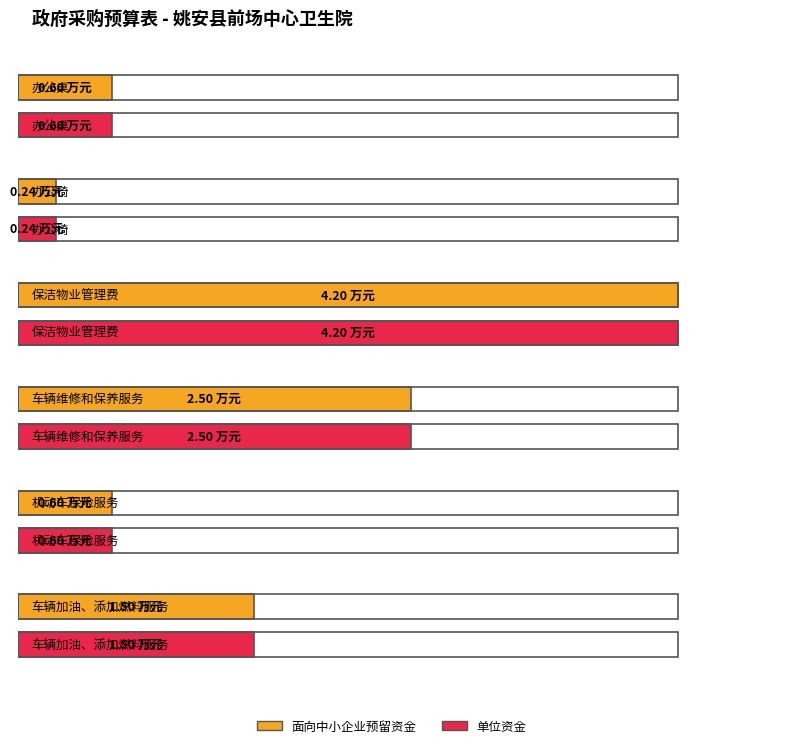

What is the value of the 面向中小企业预留资金 bar at the 4th from the left?

2.5